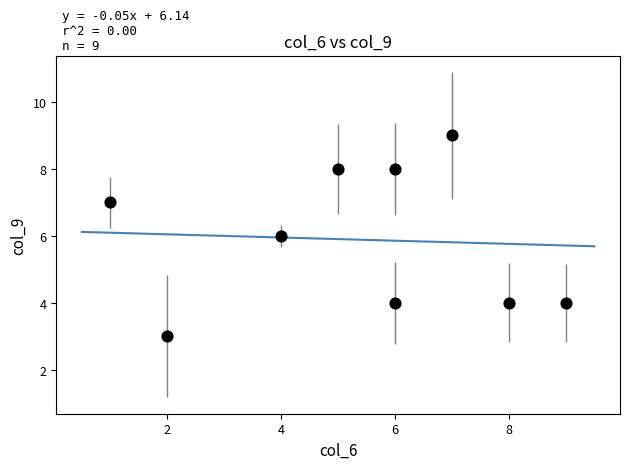

What is the average X value?

5